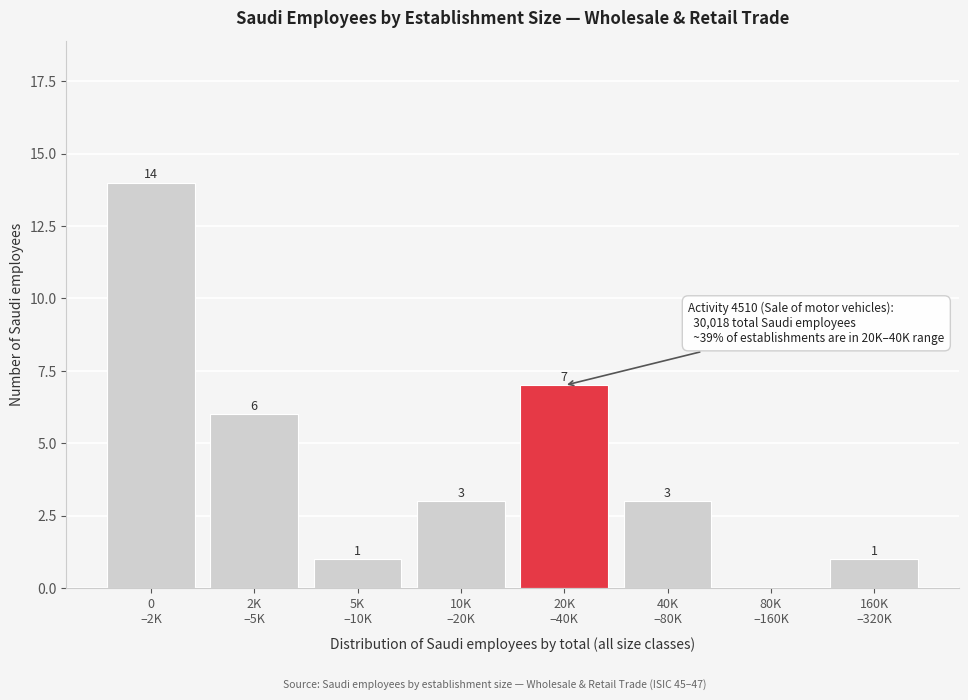

What is the sum of all values?

35